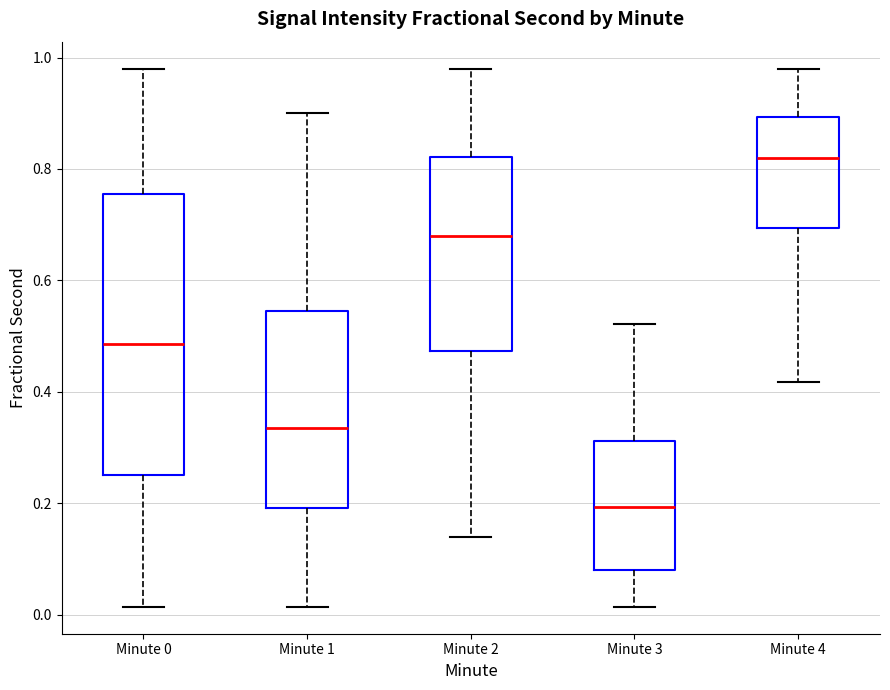

Reading left to right, read every box against the y-axis: the position of its median line, the range the box covers, and the ends of its whiskers. The values are not printed on the chart, so give them approximately, as read against the axis.

Minute 0: median 0.48, box 0.24 to 0.76, whiskers 0.02 to 0.98
Minute 1: median 0.34, box 0.20 to 0.54, whiskers 0.02 to 0.90
Minute 2: median 0.68, box 0.48 to 0.82, whiskers 0.14 to 0.98
Minute 3: median 0.20, box 0.08 to 0.32, whiskers 0.02 to 0.52
Minute 4: median 0.82, box 0.70 to 0.90, whiskers 0.42 to 0.98